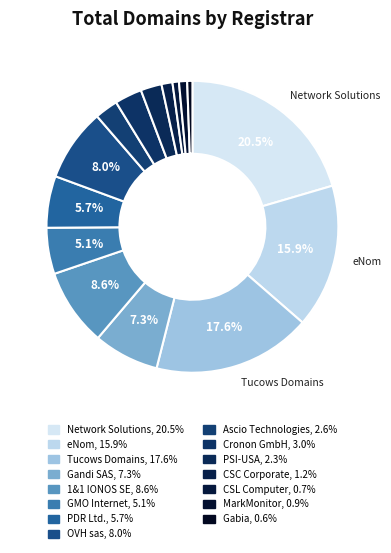

Does any single category account for the majority?

No